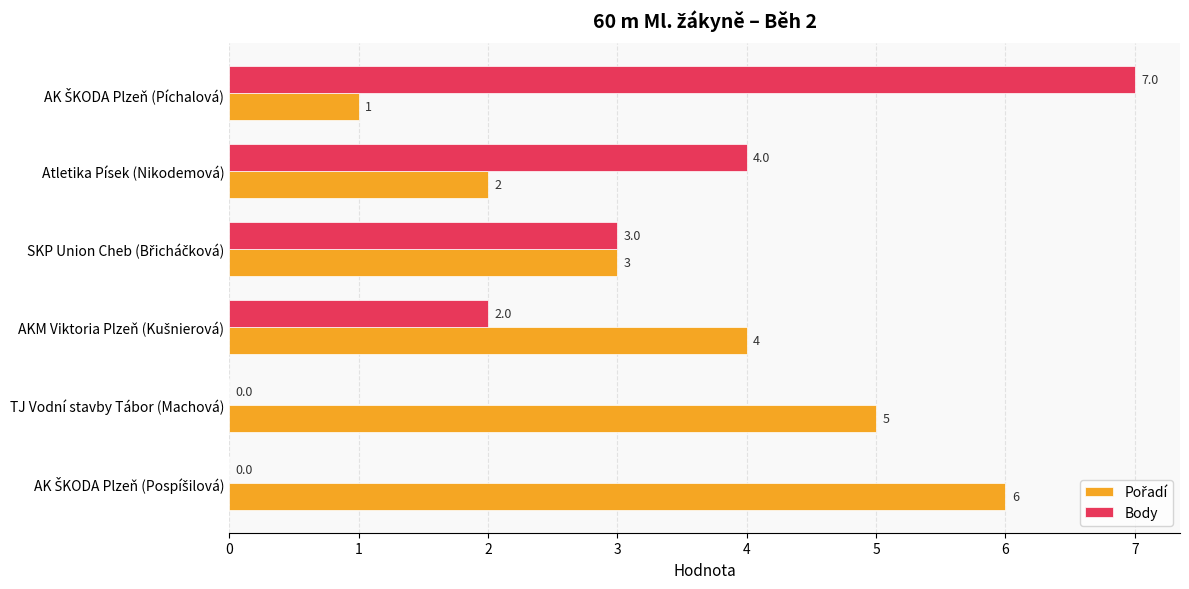

Count the Body values in the range 0 to 4.

5